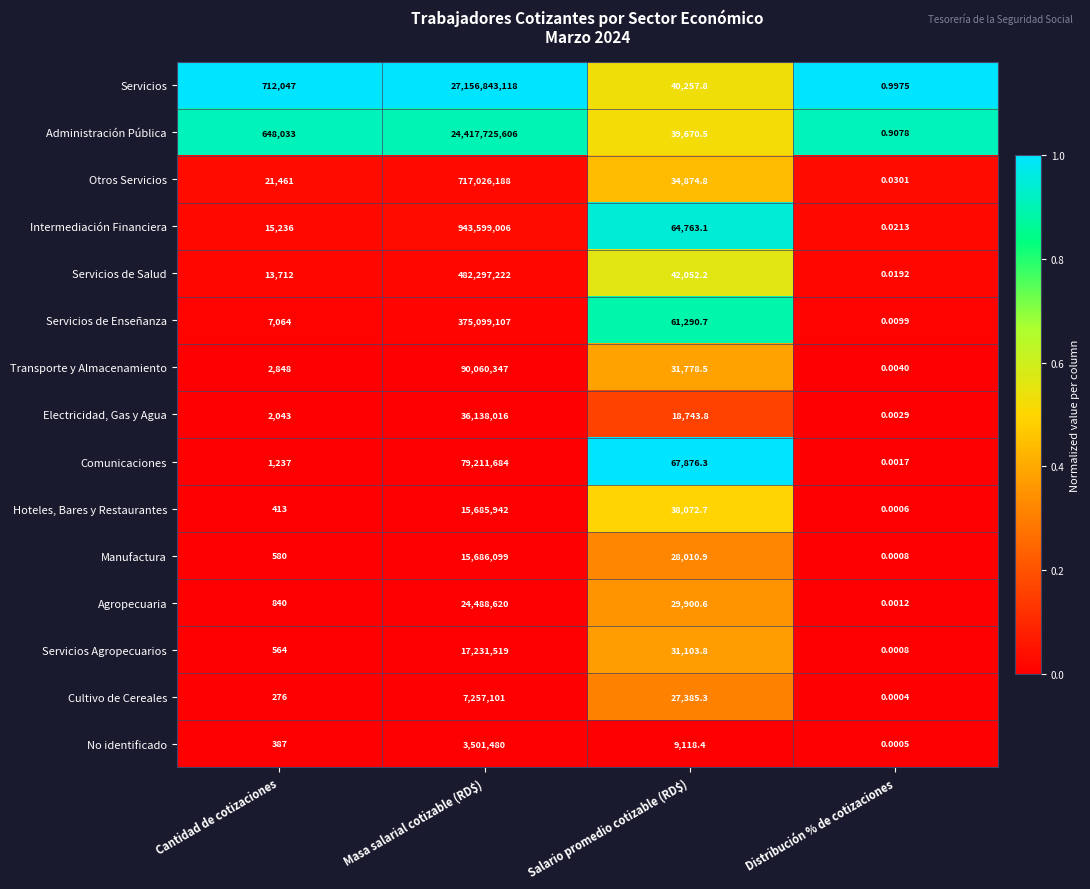

At which label is Agropecuaria closest to 12244310?

Salario promedio cotizable (RD$)